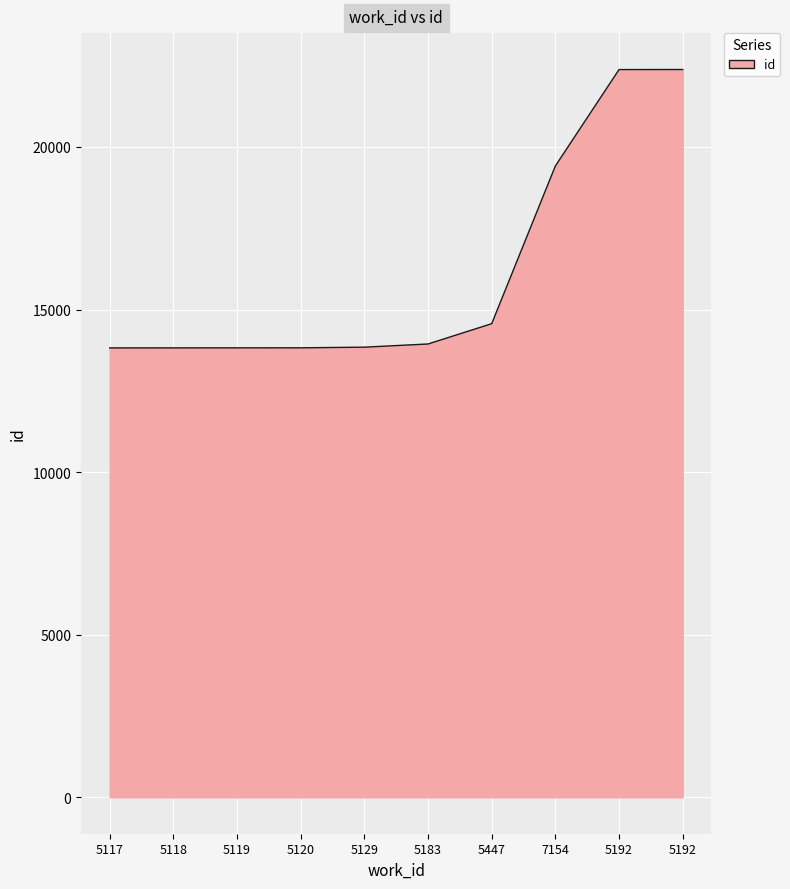

What is the difference between the second highest and second lowest values?

8558